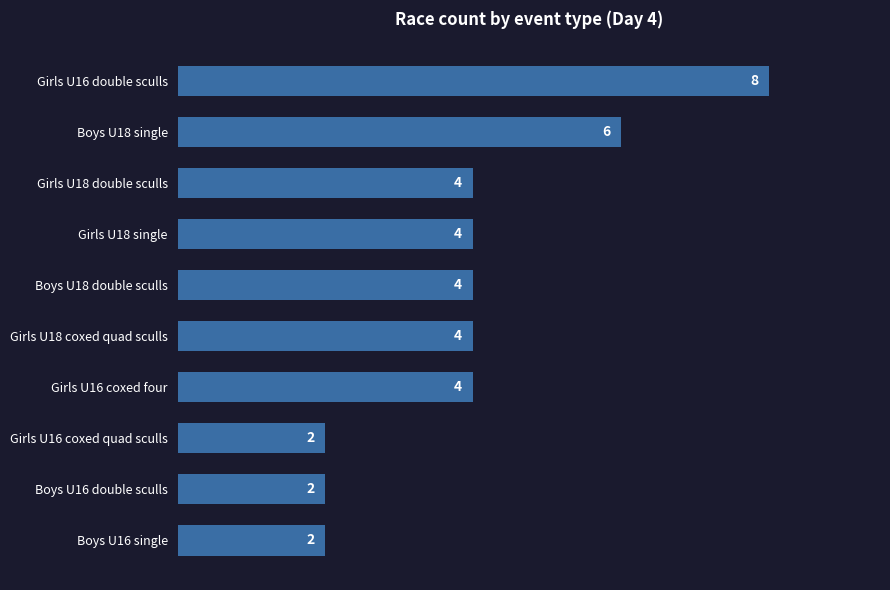

How many bars are there in total?

10